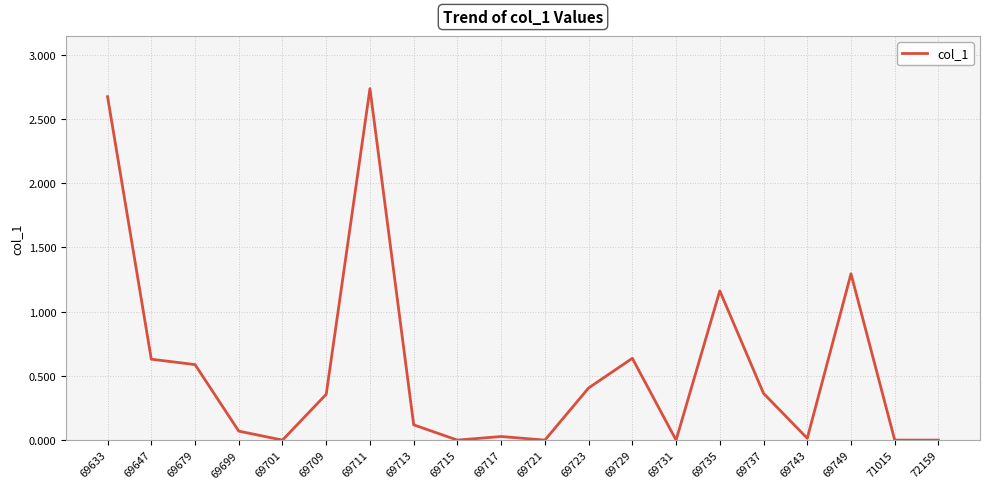

Which label corresponds to the largest value in the chart?

69711